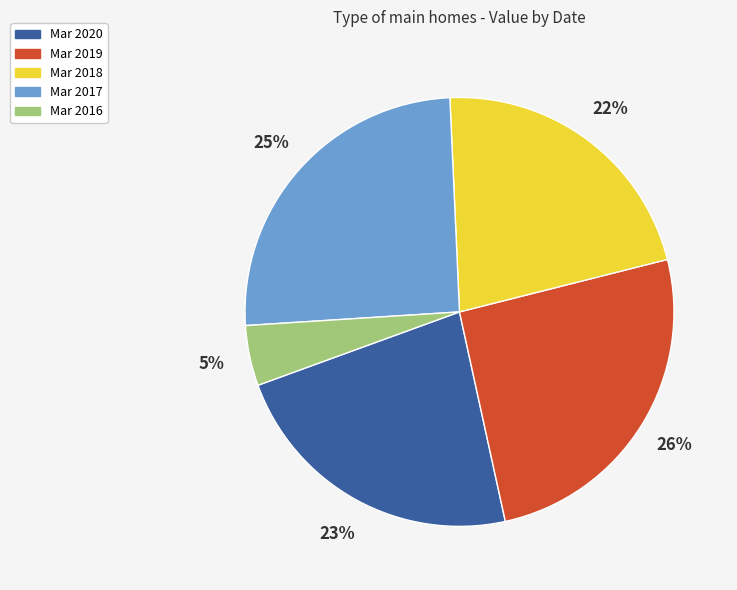

To the nearest percent, what is the difference between the largest and smallest slice percentages?

21%